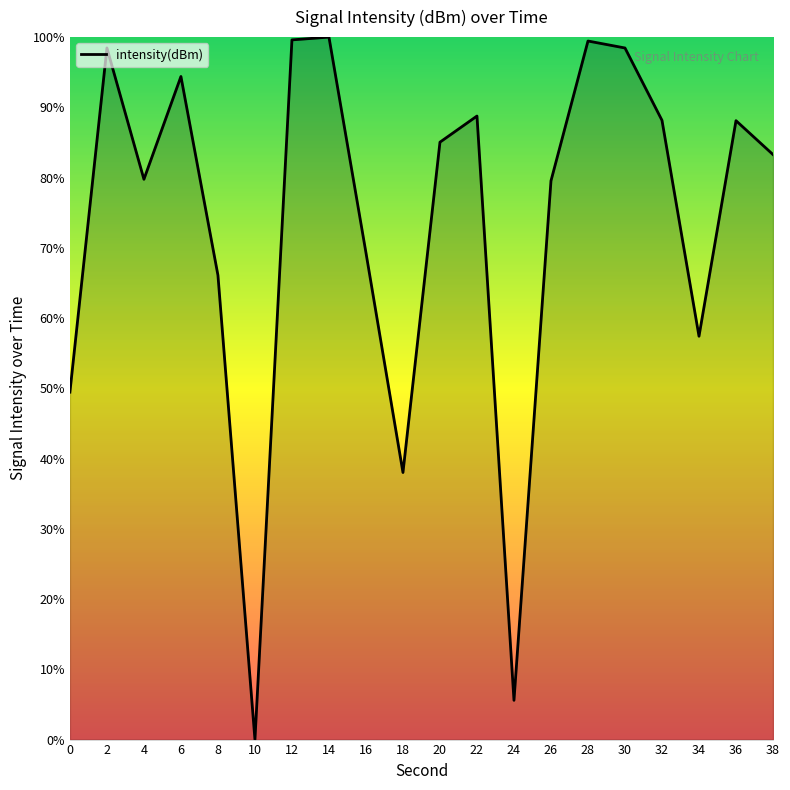

How many interior local valleys (lower than both neighbors) does the data have?

5